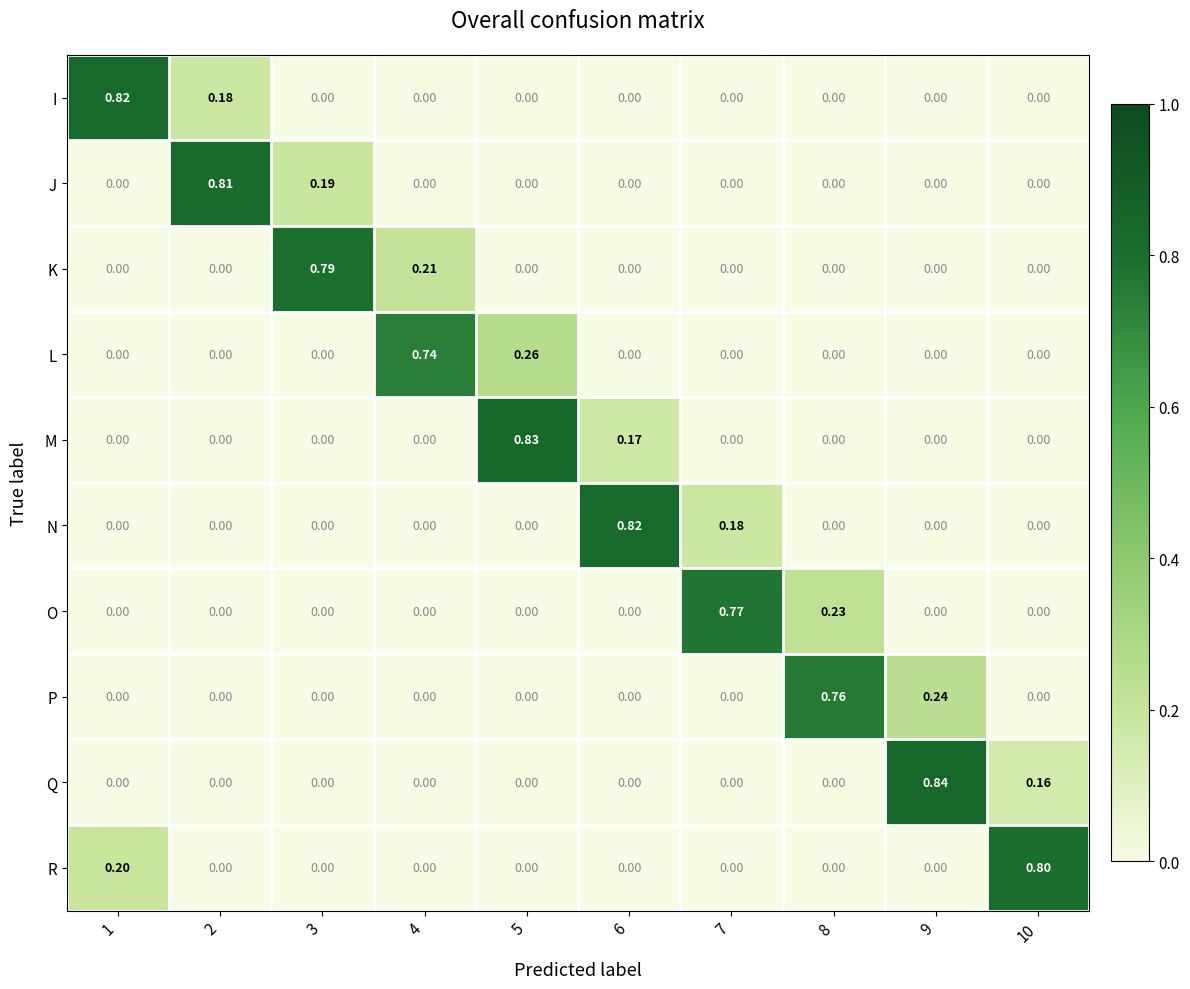

How many distinct data groups are displayed?

10